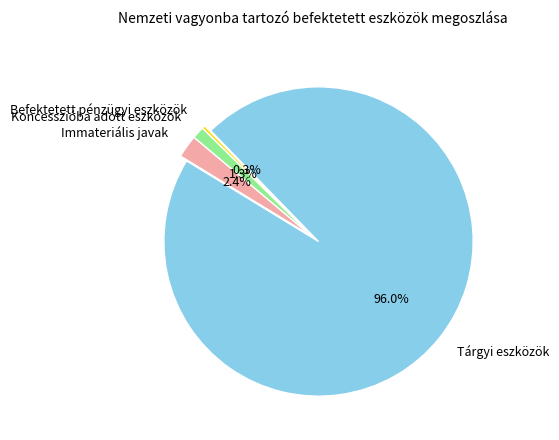

To the nearest percent, what portion does Koncesszióba adott eszközök represent?

1%